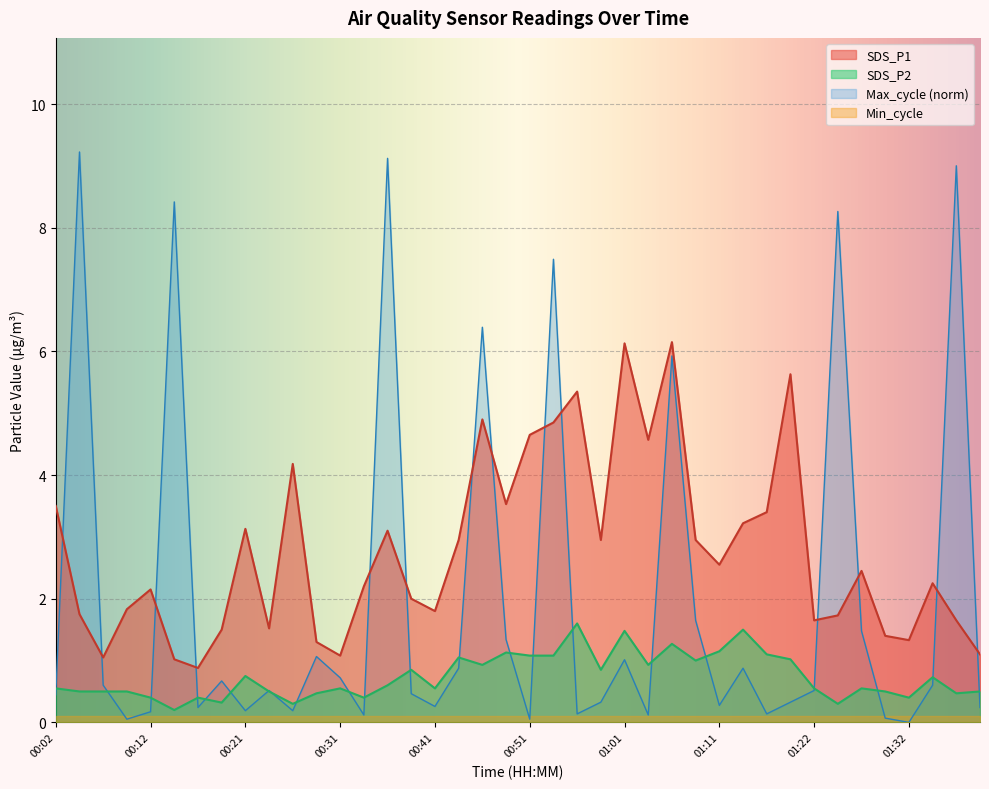

List the labels in order of SDS_P1 value, smallest first.

00:17, 00:14, 00:07, 00:31, 01:39, 00:29, 01:32, 01:29, 00:19, 00:24, 01:22, 01:37, 01:24, 00:04, 00:41, 00:09, 00:39, 00:12, 00:34, 01:34, 01:27, 01:11, 00:44, 00:59, 01:09, 00:36, 00:21, 01:14, 01:16, 00:02, 00:49, 00:26, 01:04, 00:51, 00:54, 00:46, 00:56, 01:19, 01:01, 01:06